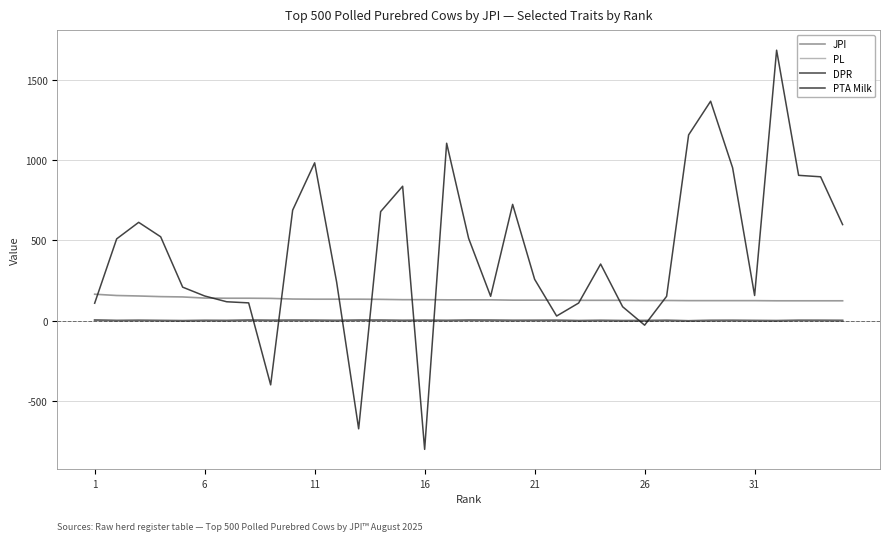

What is the highest value of the PTA Milk series?

1686.0